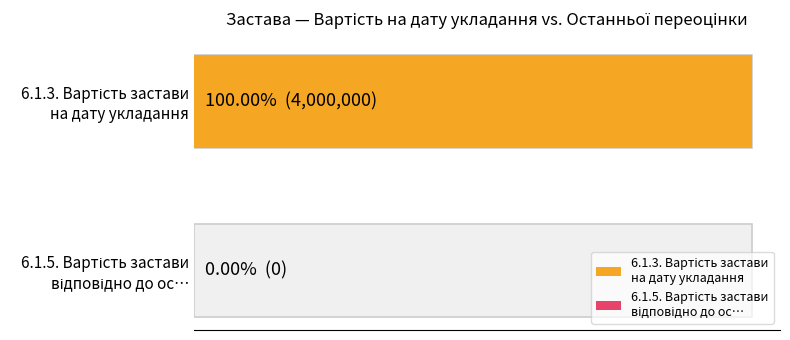

What are all the series names shown in the legend?

6.1.3. Вартість застави на дату укладан…, 6.1.5.Вартість застави відповідно до ос…